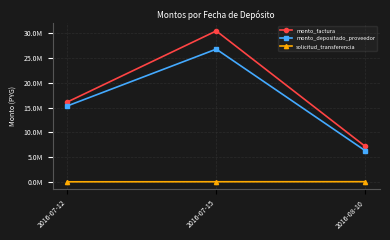

Is this an area chart (filled region under the line)?

No